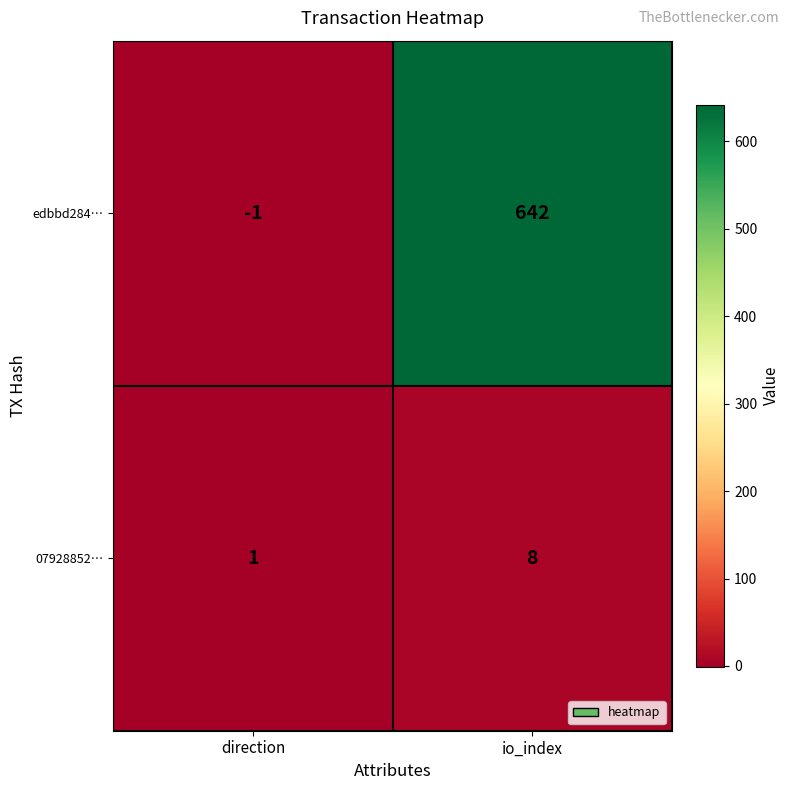

How many negative values does the edbbd284… series have?

1